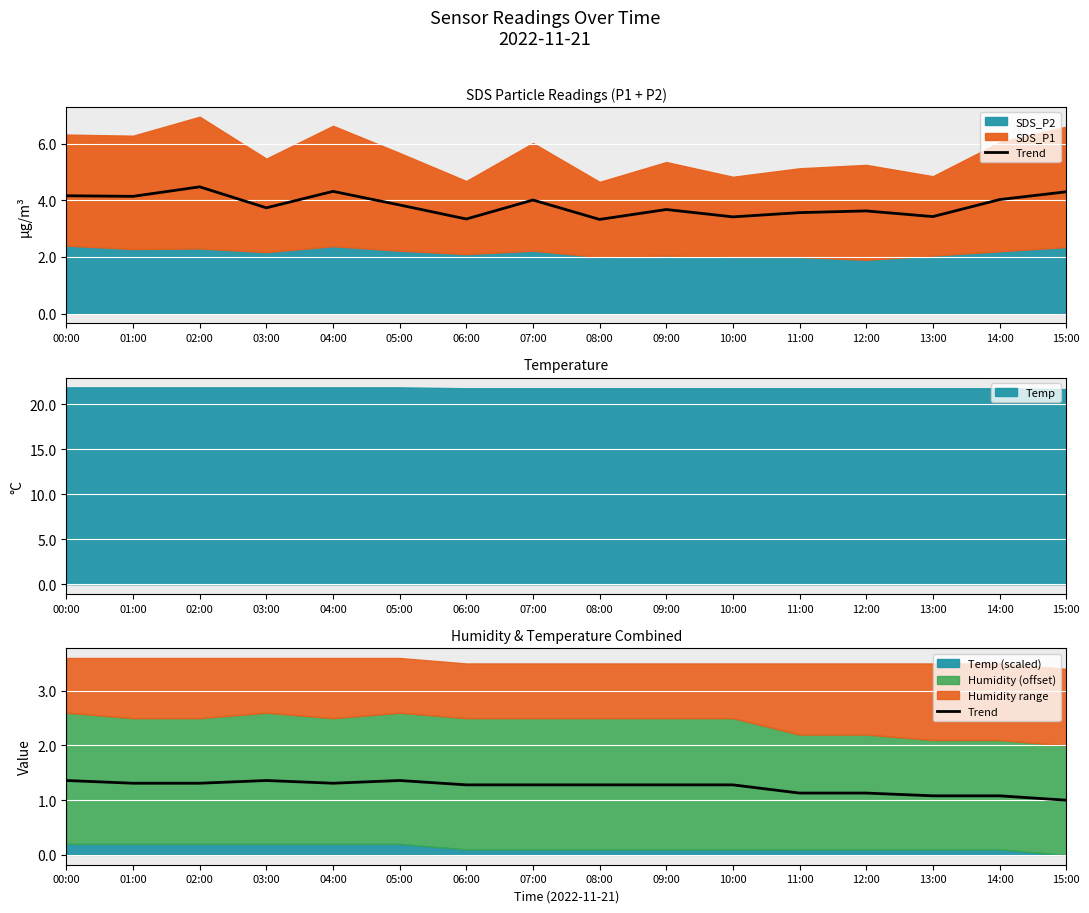

What position from the left is 15:00?

16